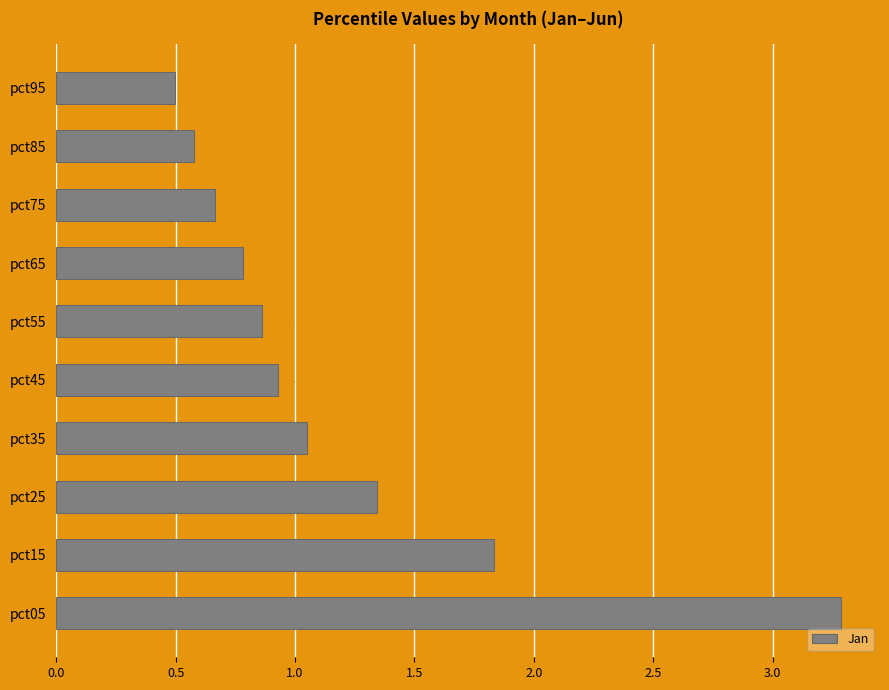

Rank the categories by value from highest to lowest.

pct05, pct15, pct25, pct35, pct45, pct55, pct65, pct75, pct85, pct95